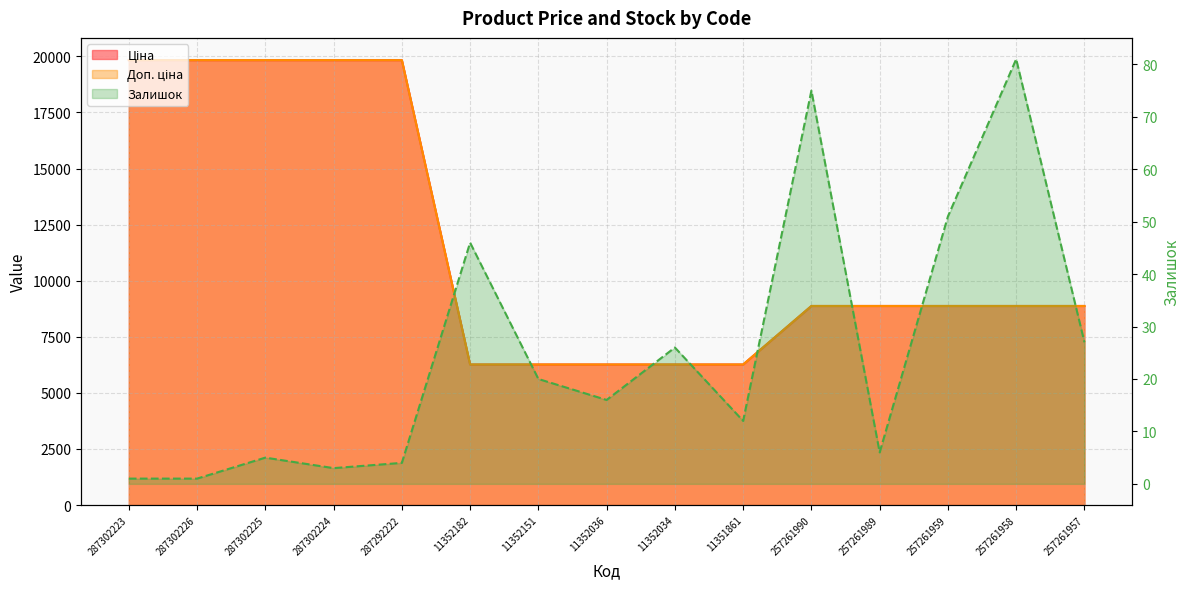

Rank the series at 287302223 from lowest to highest value.

Залишок, Ціна, Доп. ціна